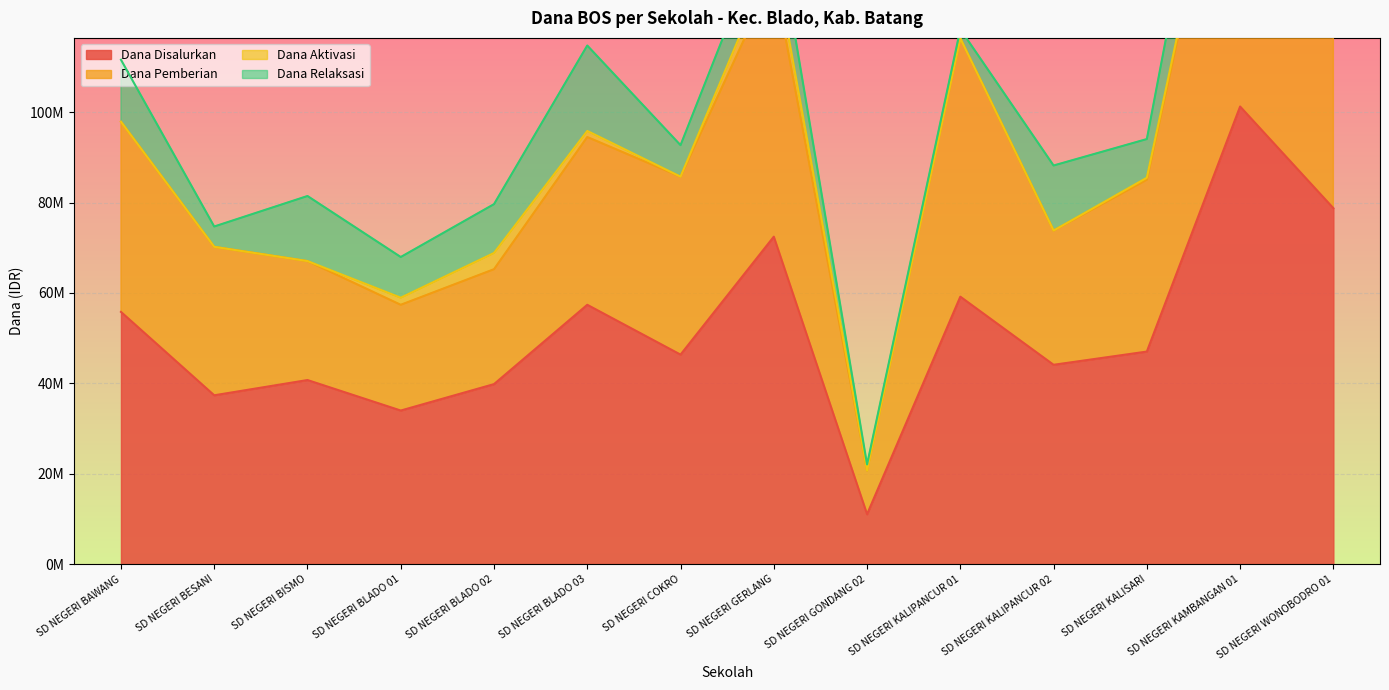

Which has a higher value, SD NEGERI GERLANG or SD NEGERI BLADO 01?

SD NEGERI GERLANG